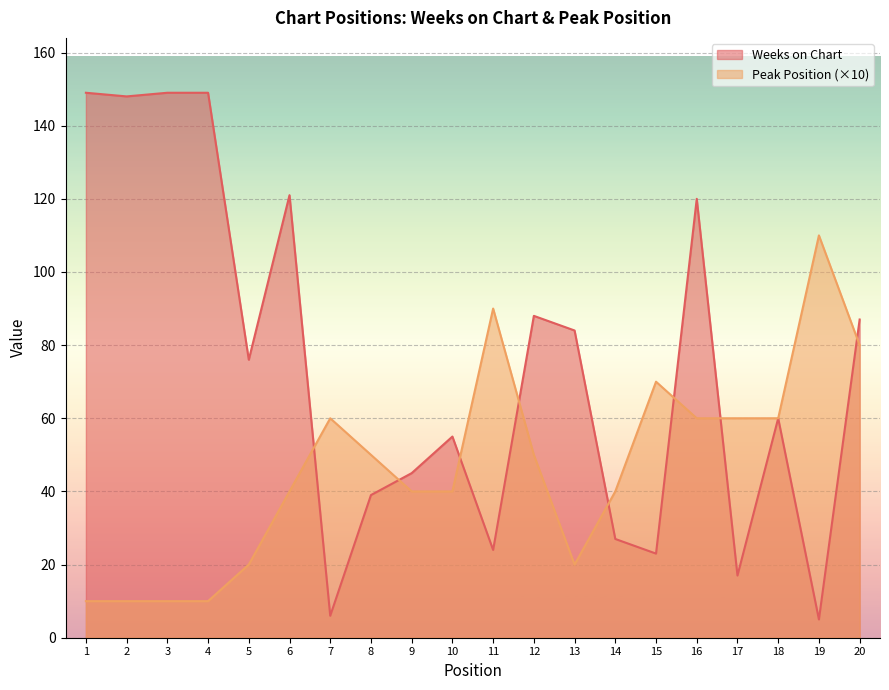

What is the total value across all series at 11?

114